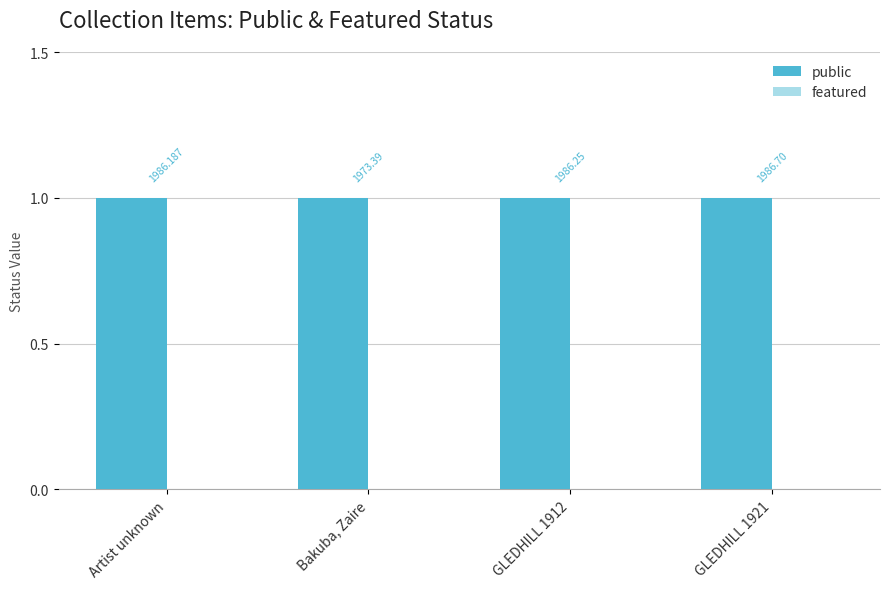

Is it true that public equals 1 at GLEDHILL 1912?

True